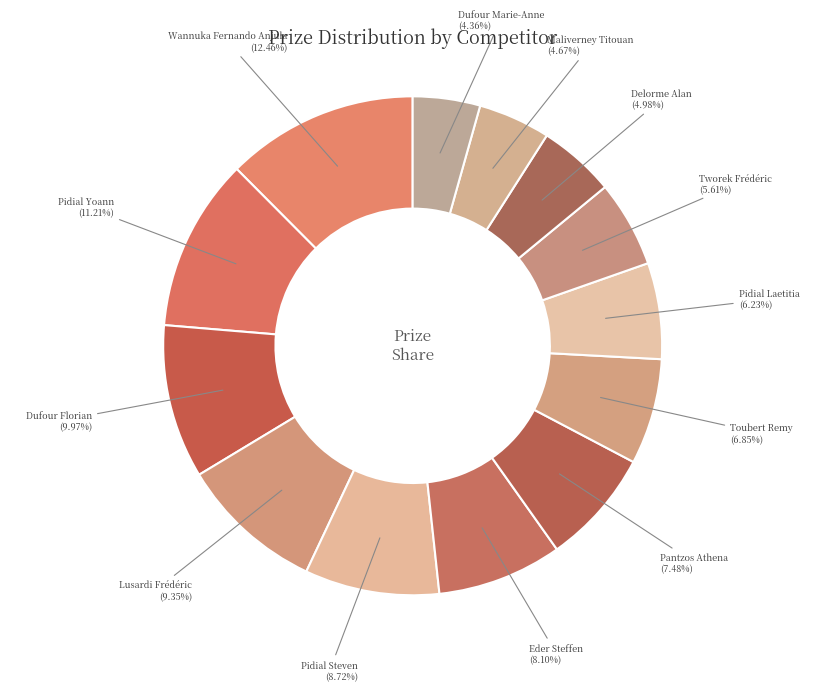

True or false: Wannuka Fernando Anjula accounts for 12% of the total.

True